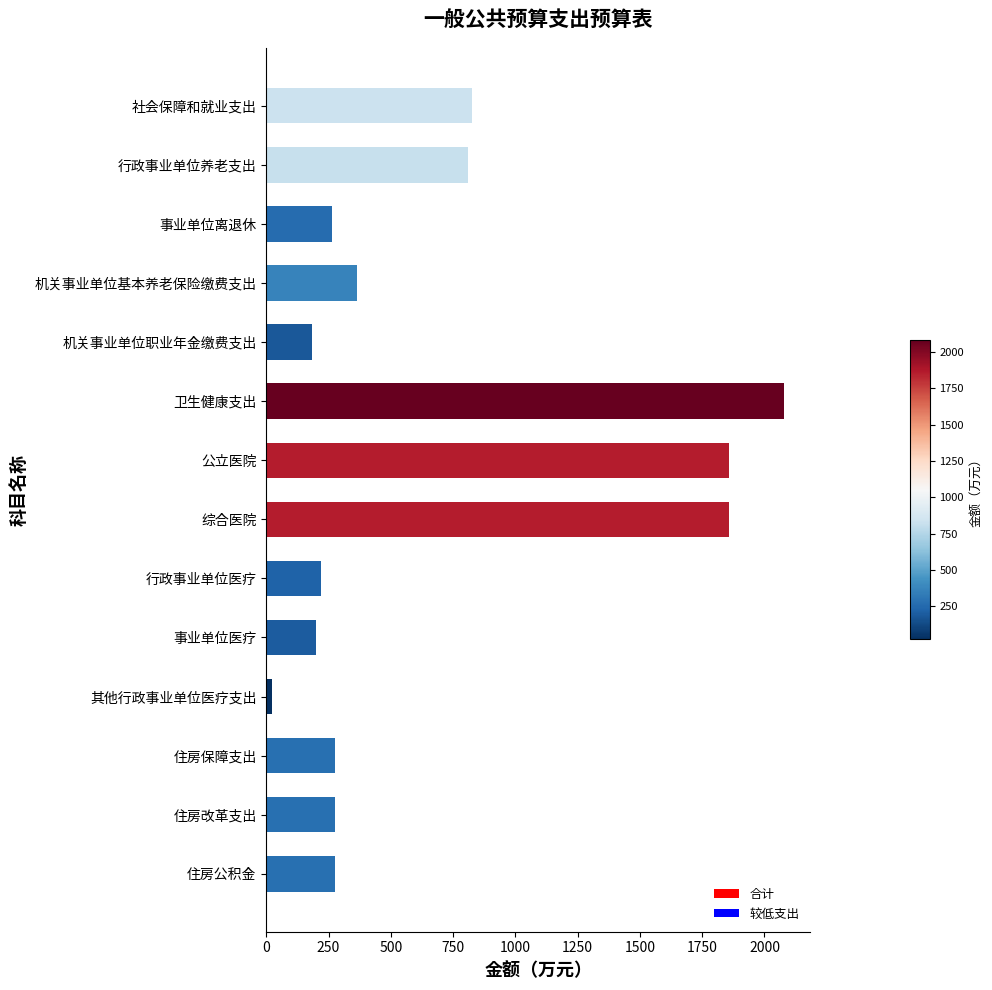

What is the difference between the maximum and minimum values?

2057.7